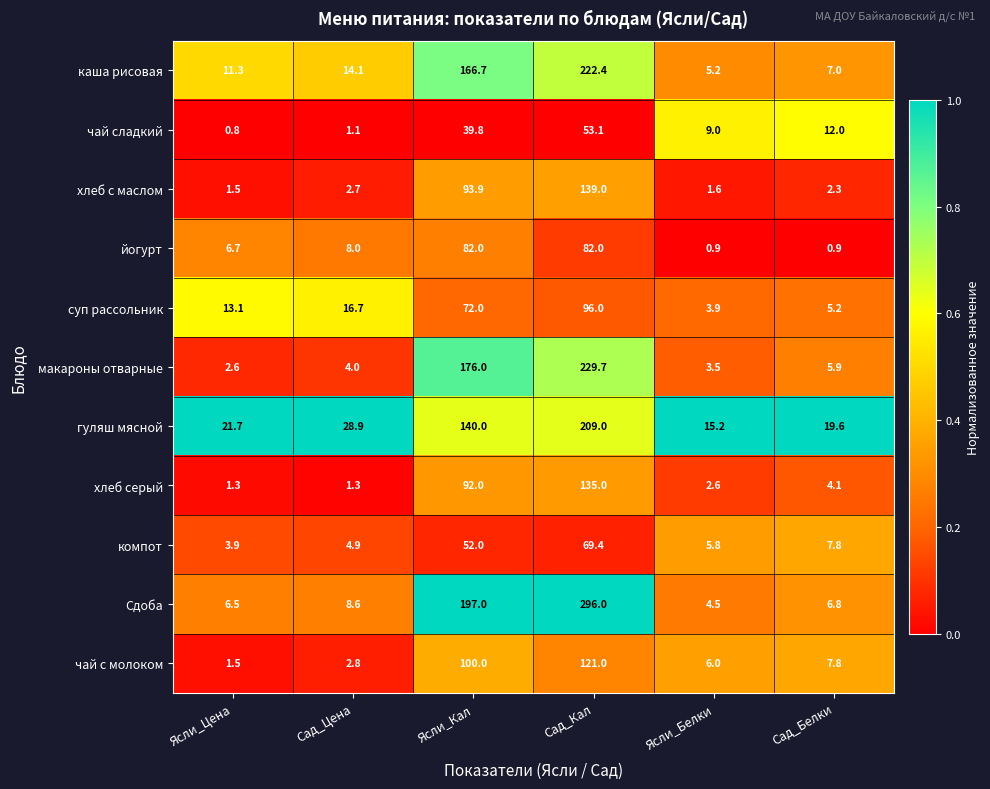

What is the minimum value shown in the chart?

0.8